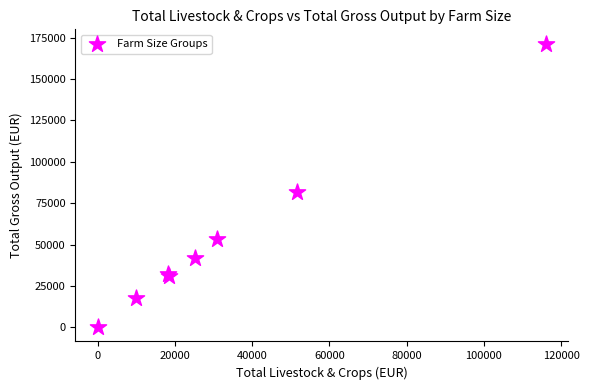

What Y value in the scatter plot is closest to 85720?

82002